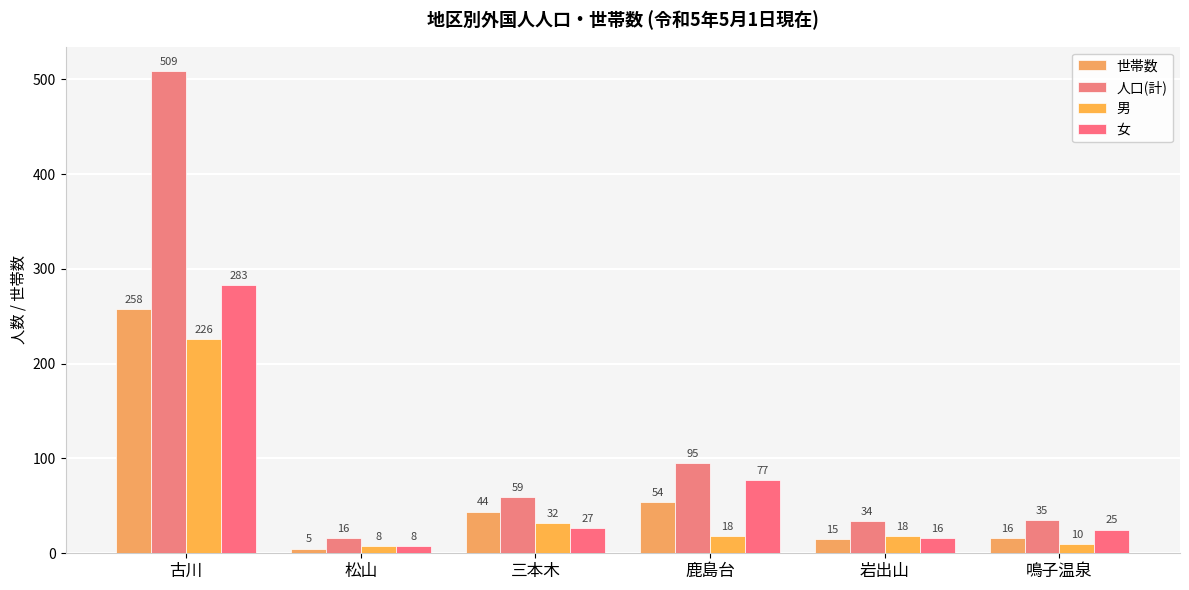

The value of 世帯数 at 三本木 is 65. True or false?

False